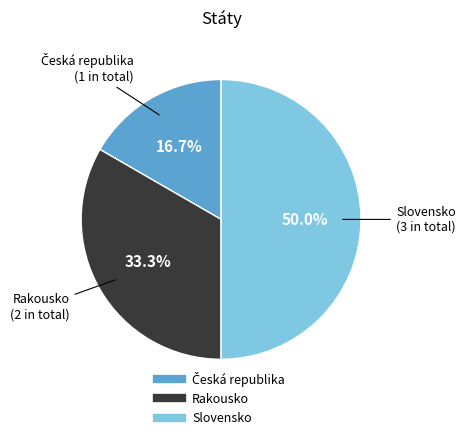

True or false: Slovensko accounts for 59% of the total.

False